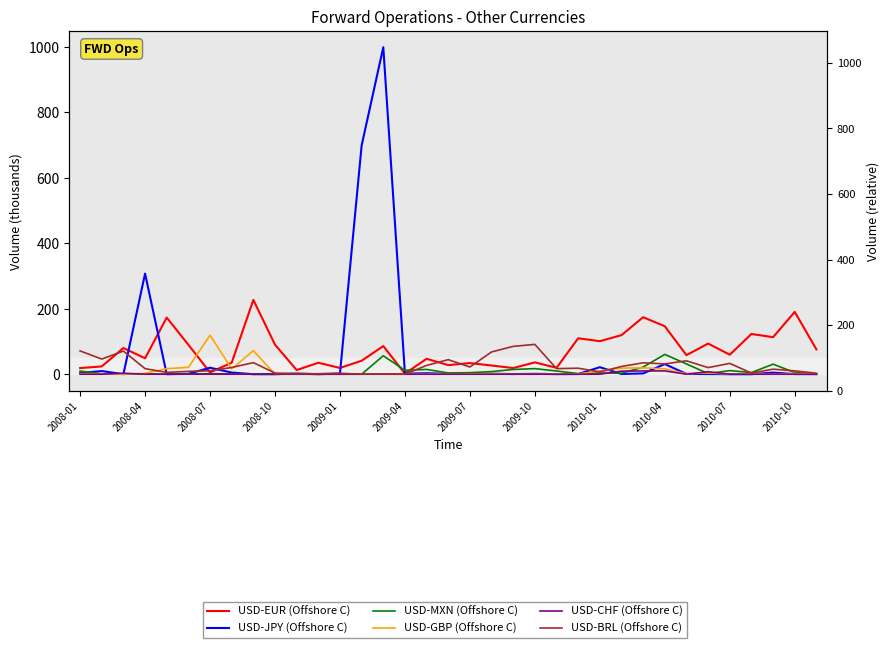

What is the approximate value of USD-GBP (Offshore C) at 2010-10?

1.8